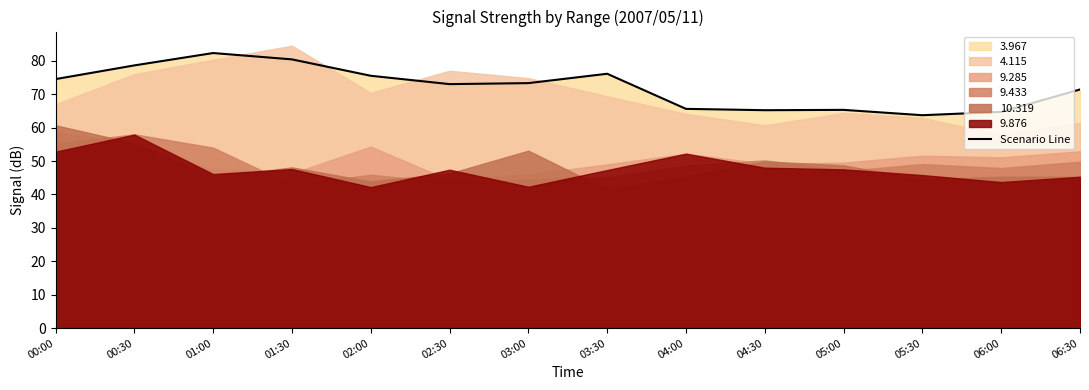

What is the difference between the second highest and minimum values?

16.7